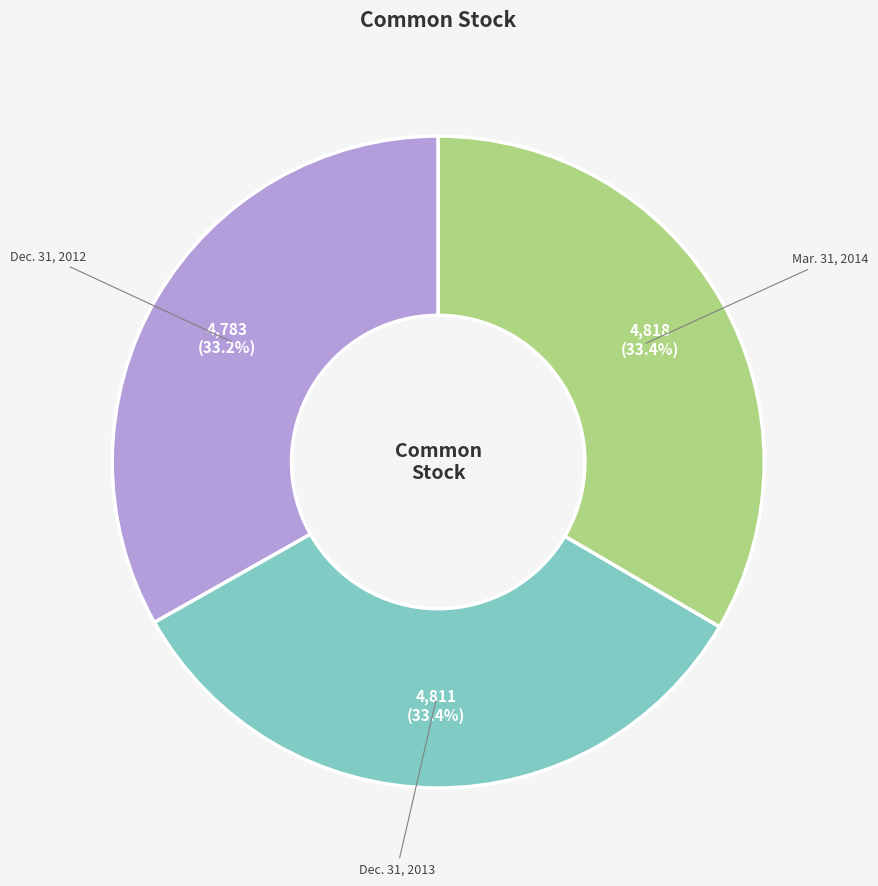

What percentage do Dec. 31, 2012 and Dec. 31, 2013 together represent?

66.6%